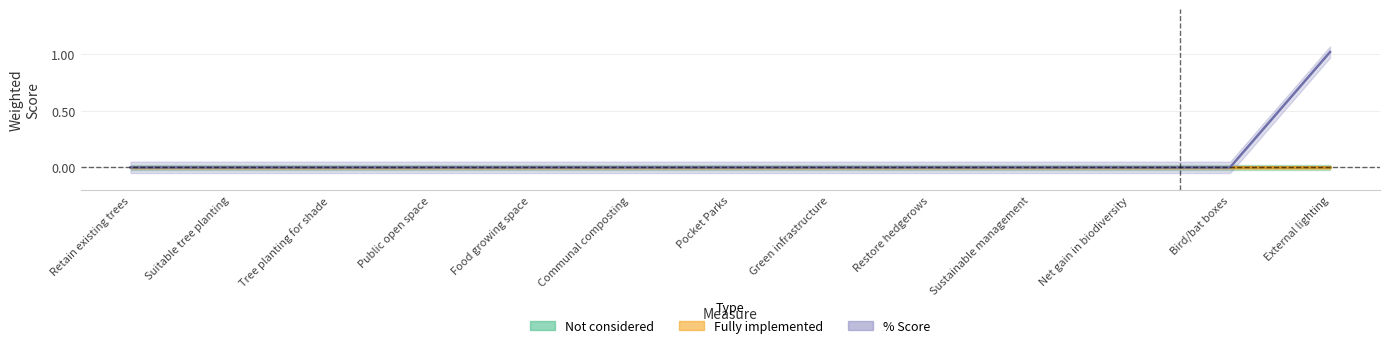

Which series has the largest range (max minus min)?

pct_score